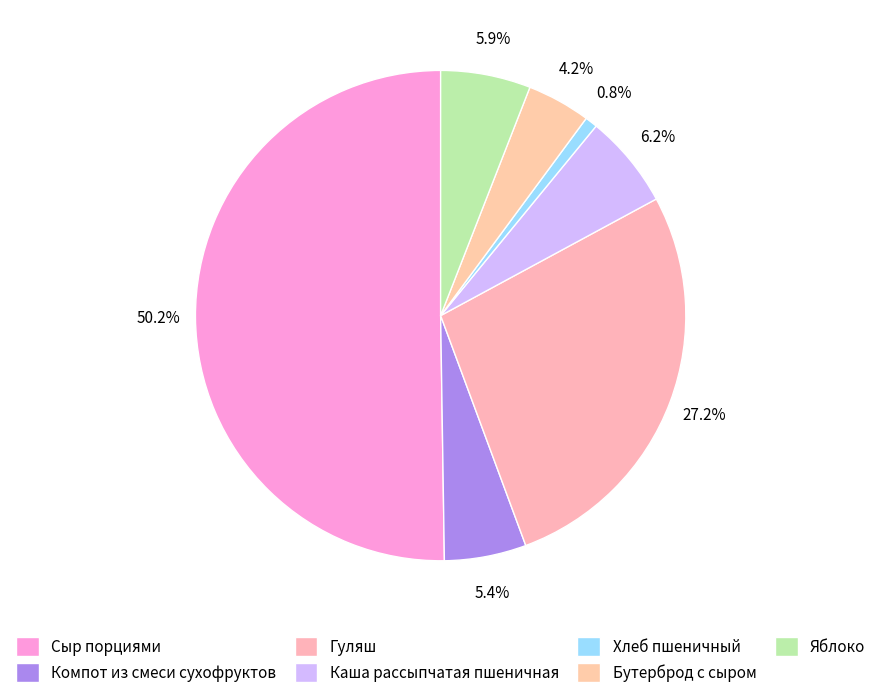

How many segments does this pie chart have?

7